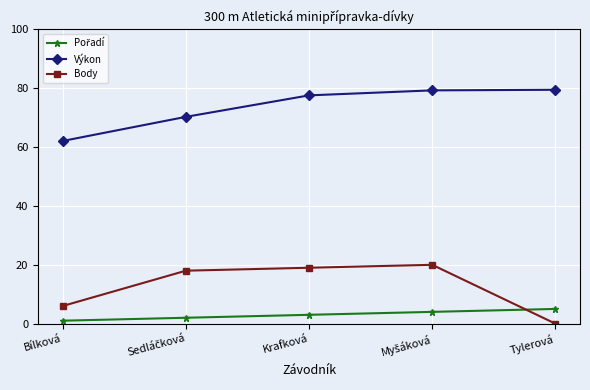

Which series changed the most between Krafková and Tylerová?

Body